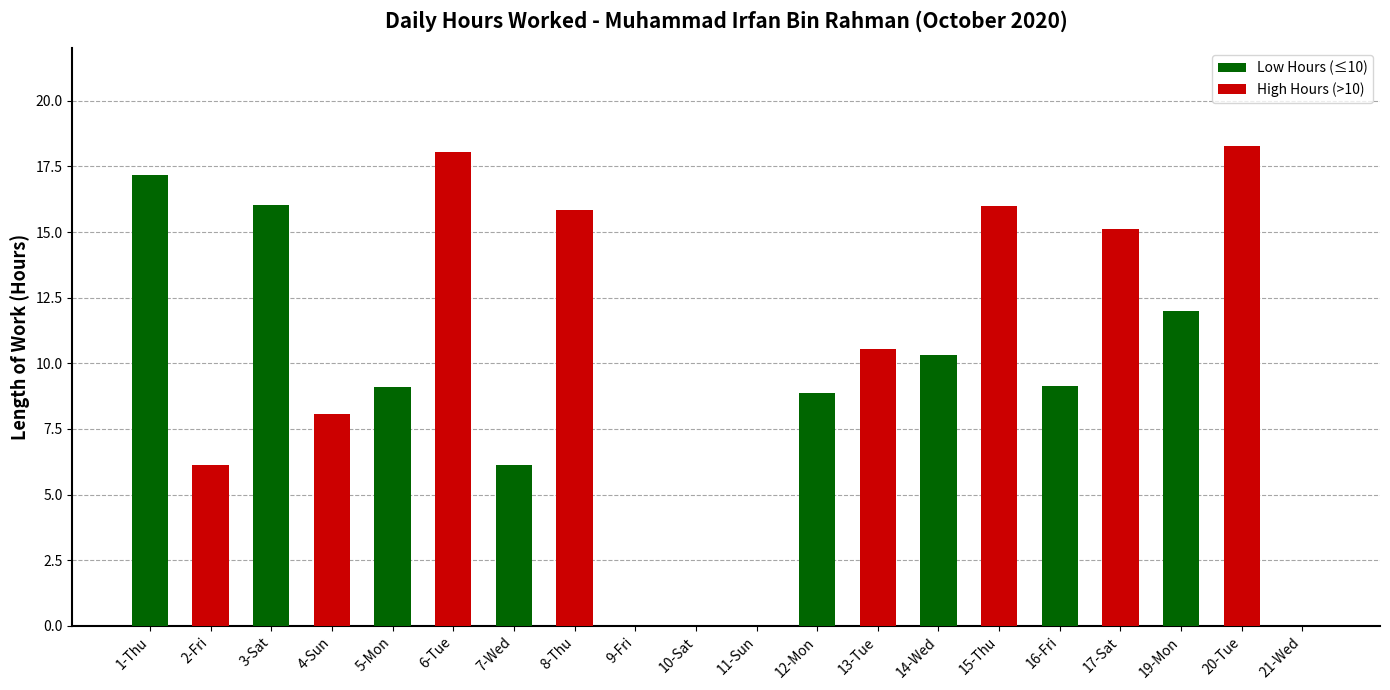

What is the sum of all values?

196.7